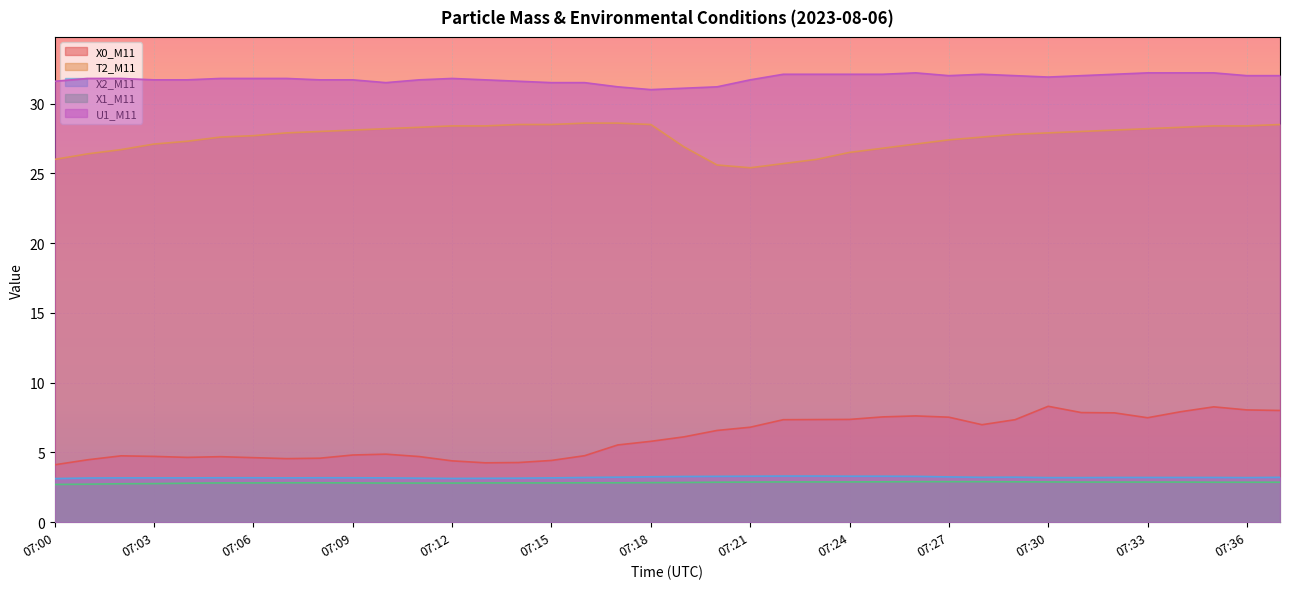

True or false: X2_M11 and X0_M11 intersect in this chart.

False